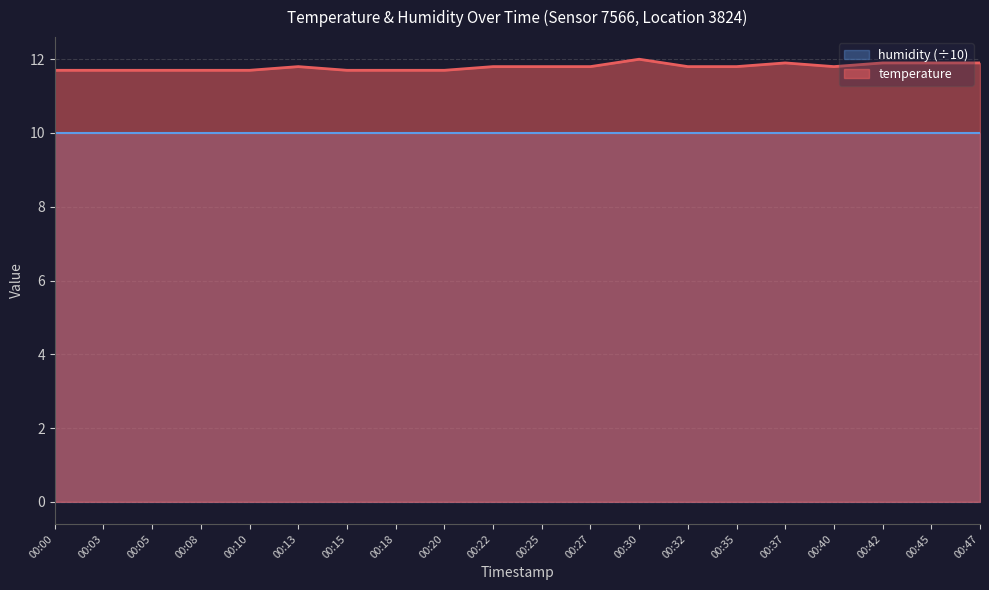

At which category does the chart reach its minimum across all series?

00:00